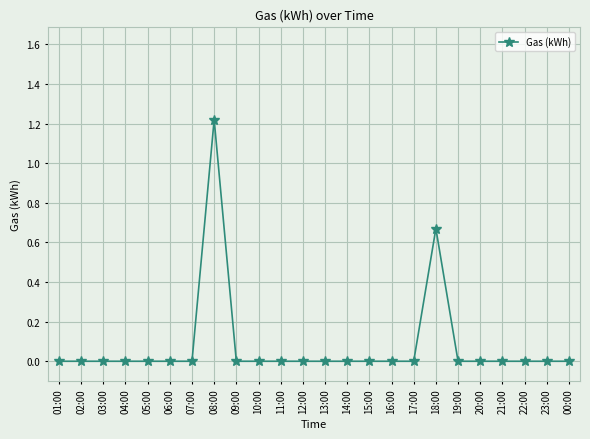

True or false: the data shows 0.4 at 16:00.

False